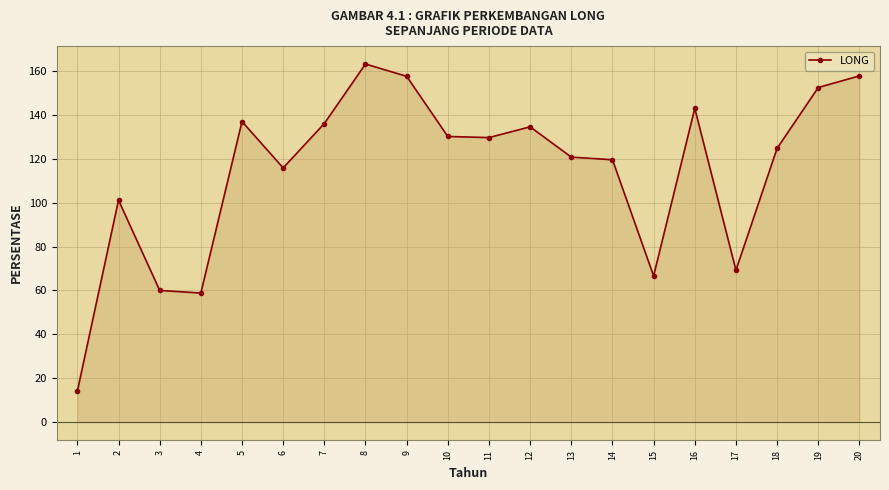

True or false: the data shows 120.7 at 13.

True